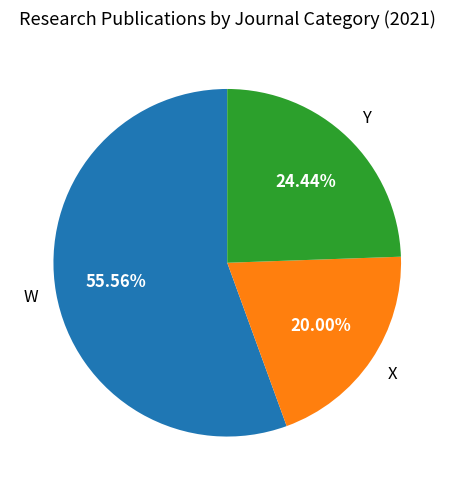

Which slice is the smallest?

X